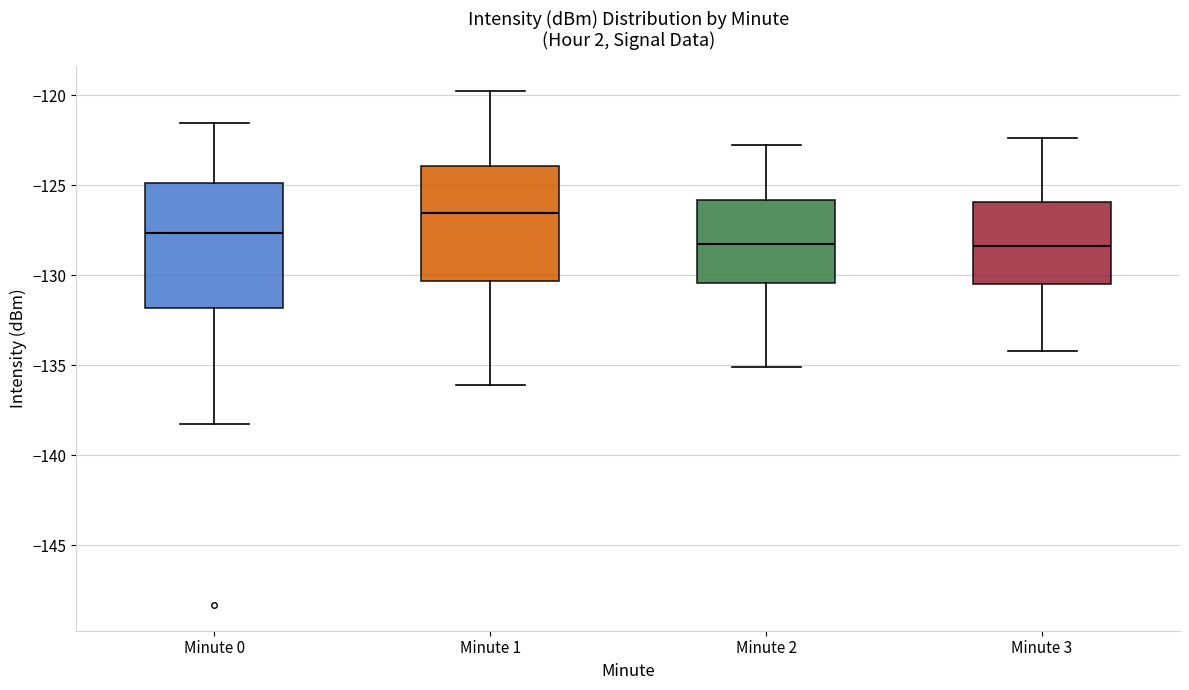

Where does the lower whisker of the box for Minute 3 end on the y-axis? The values are not printed on the chart, so give them approximately, as read against the axis.

-134.0